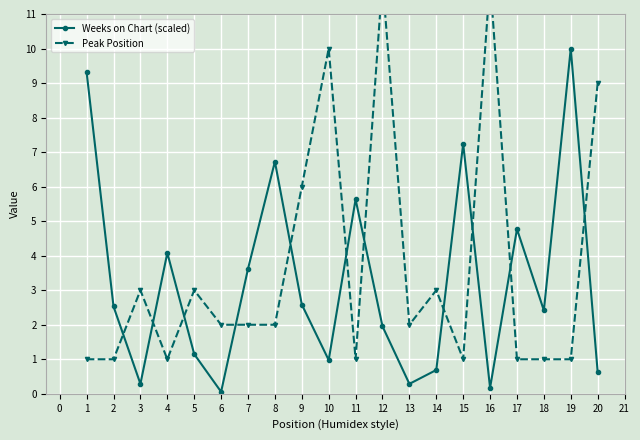

What is the value of the Weeks on Chart (scaled) point at the 15th from the left?

7.2